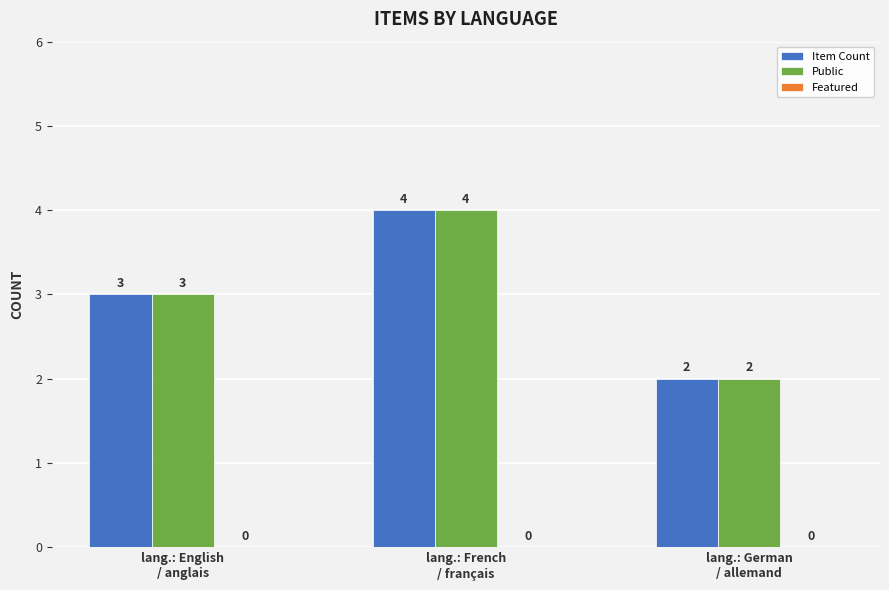

Which category has the highest value in the Public series?

lang.: French
/ français